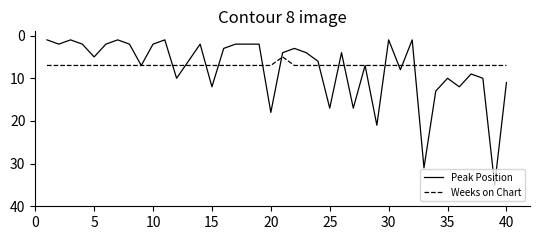

List the series in order of their peak value, lowest first.

Weeks on Chart, Peak Position